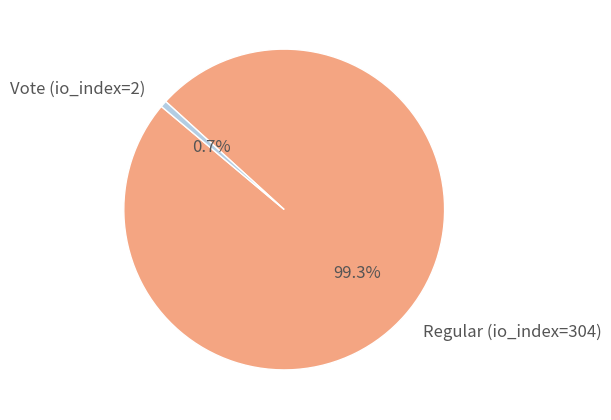

To the nearest percent, what is the difference between the largest and smallest slice percentages?

99%